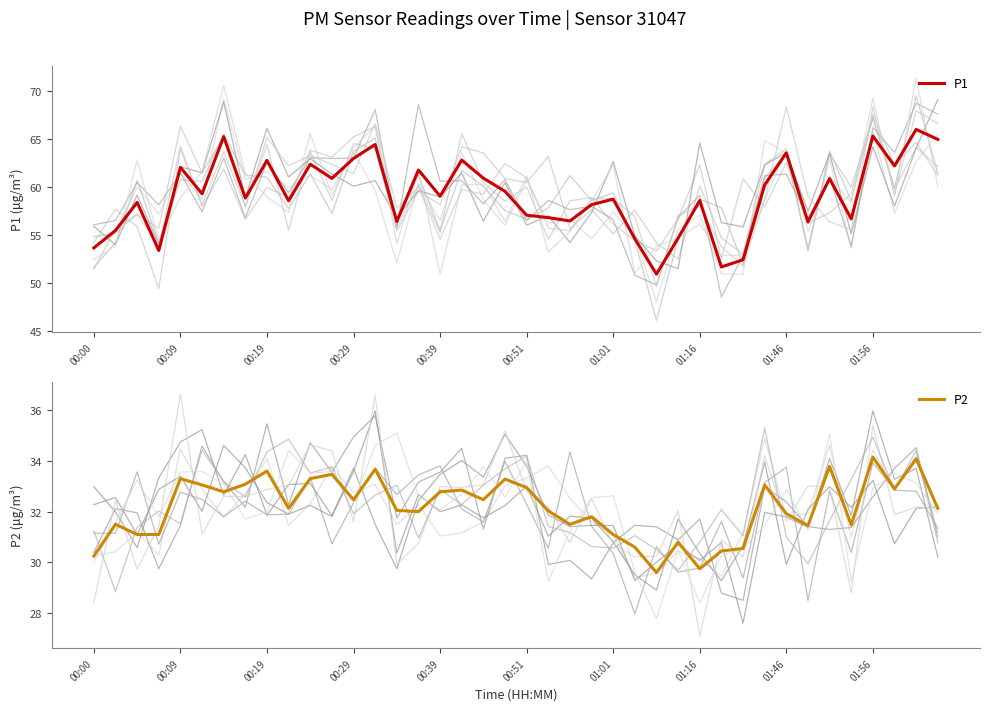

The value of P1 at 01:56 is 107.7. True or false?

False